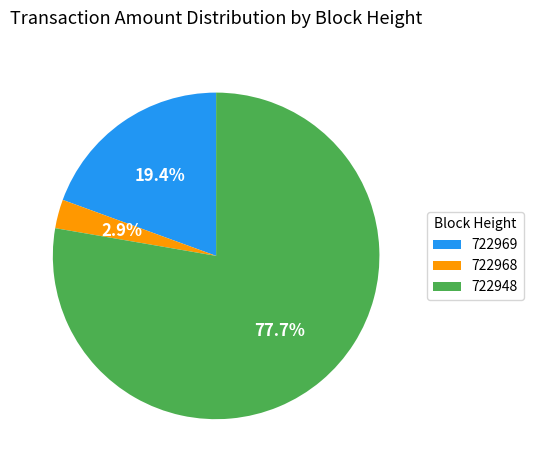

Rank the categories by value from highest to lowest.

722948, 722969, 722968